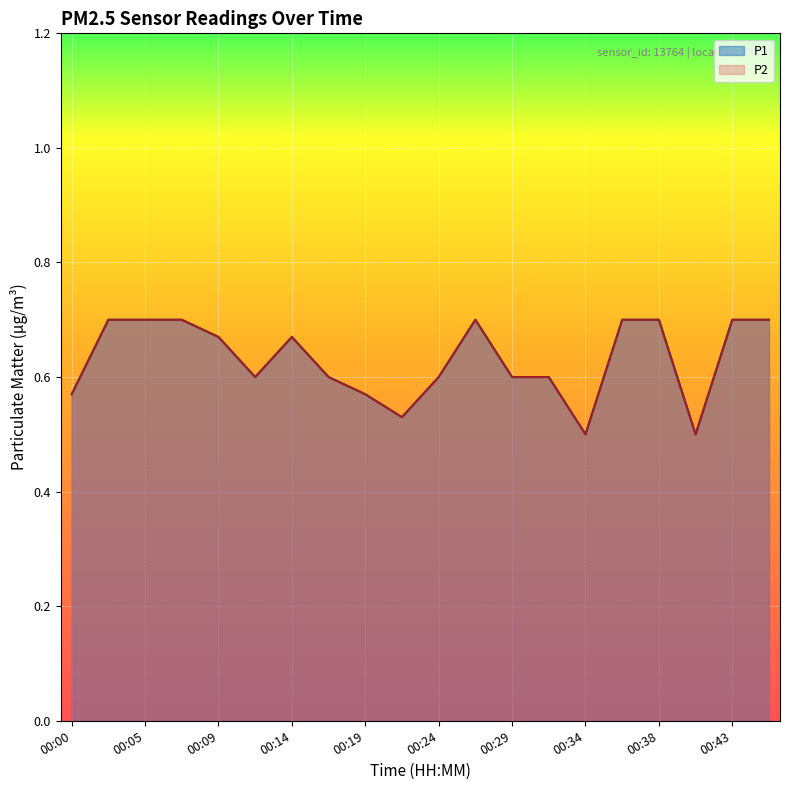

What is the total value across all series at 00:41?

1.0